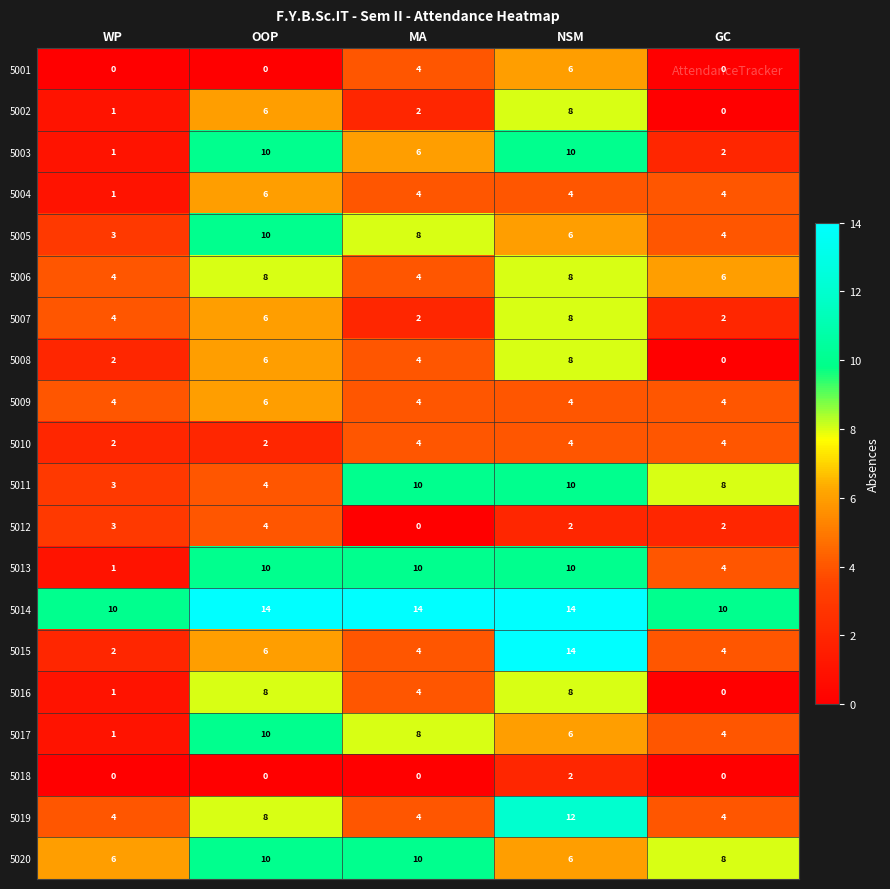

What is the total value across all series at MA?

106